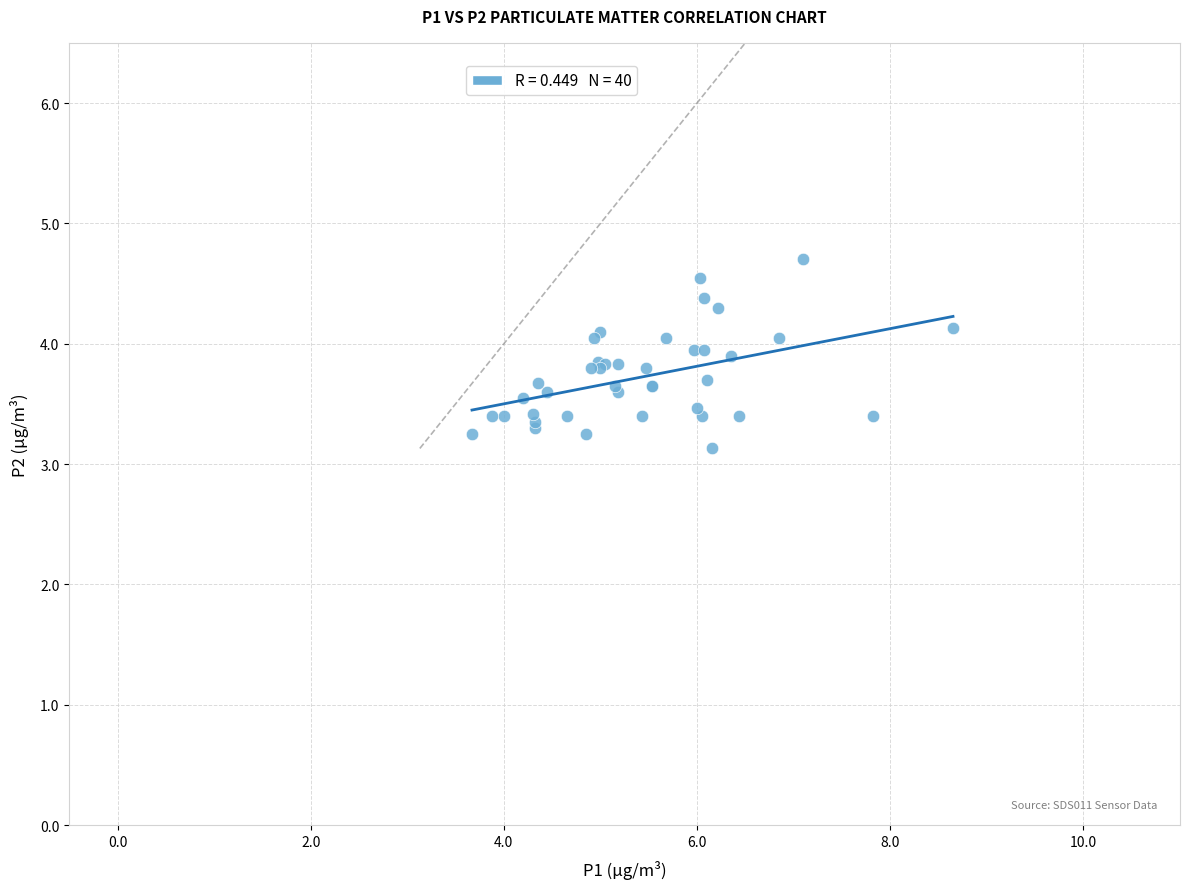

What Y value in the scatter plot is closest to 3?

3.1